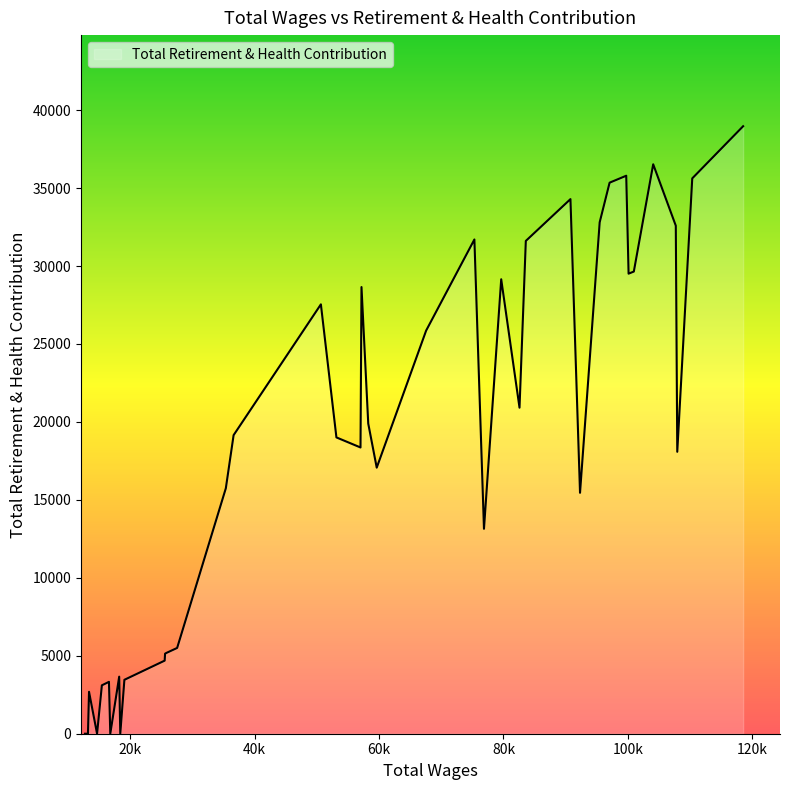

Does the chart have visible grid lines?

No